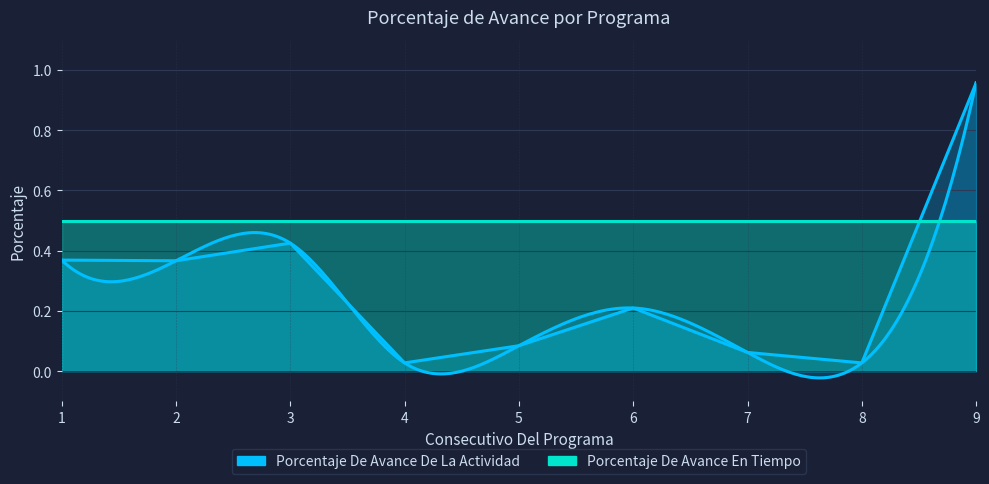

The chart shows a value of 0.2 at 6. True or false?

True